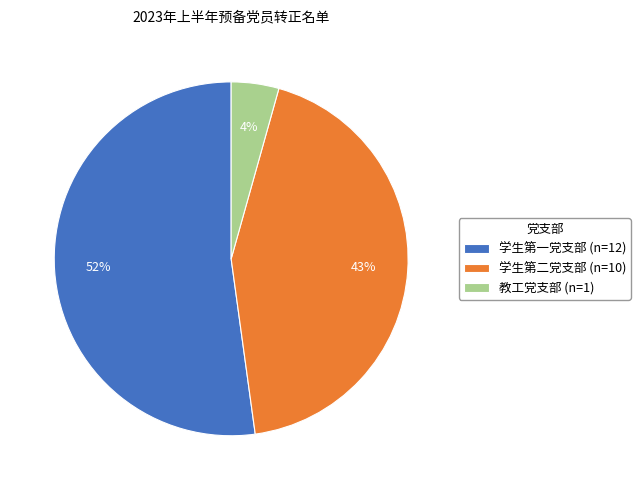

Does any single category account for the majority?

Yes